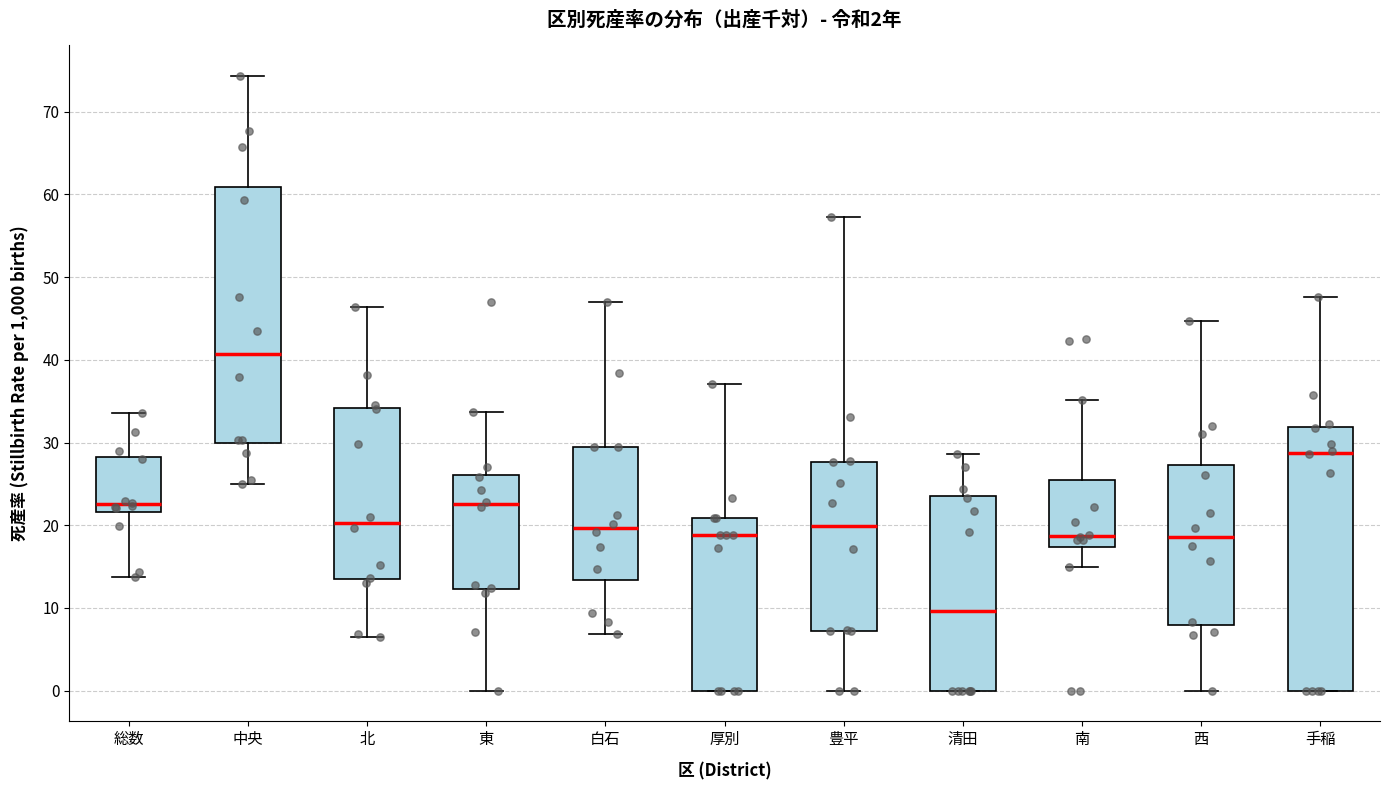

Which box has the lowest median line?

清田